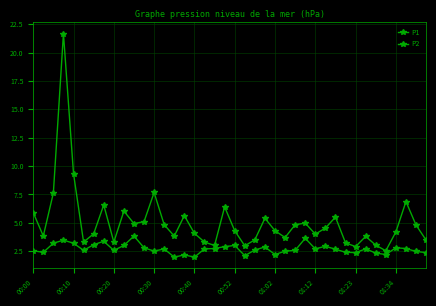

Does the chart have visible grid lines?

Yes